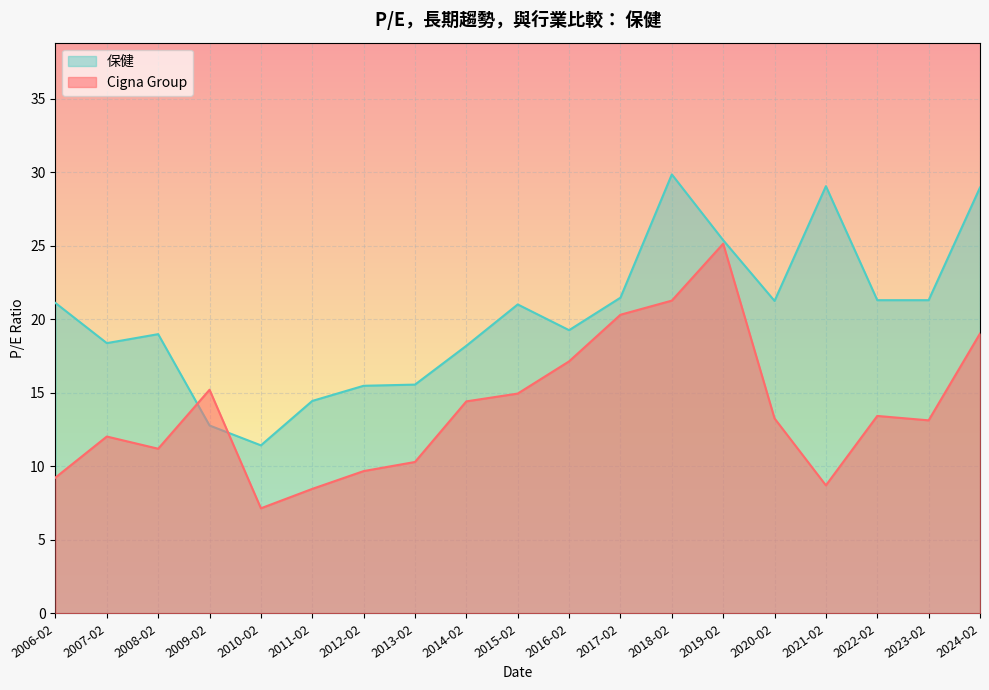

True or false: 保健 and Cigna Group intersect in this chart.

True